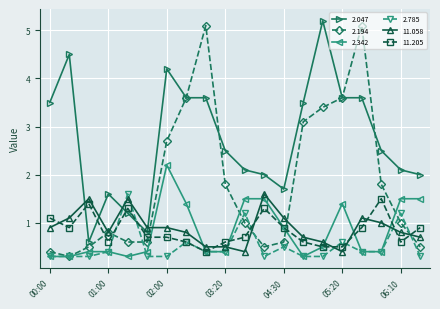

Which series has the largest range (max minus min)?

2.194